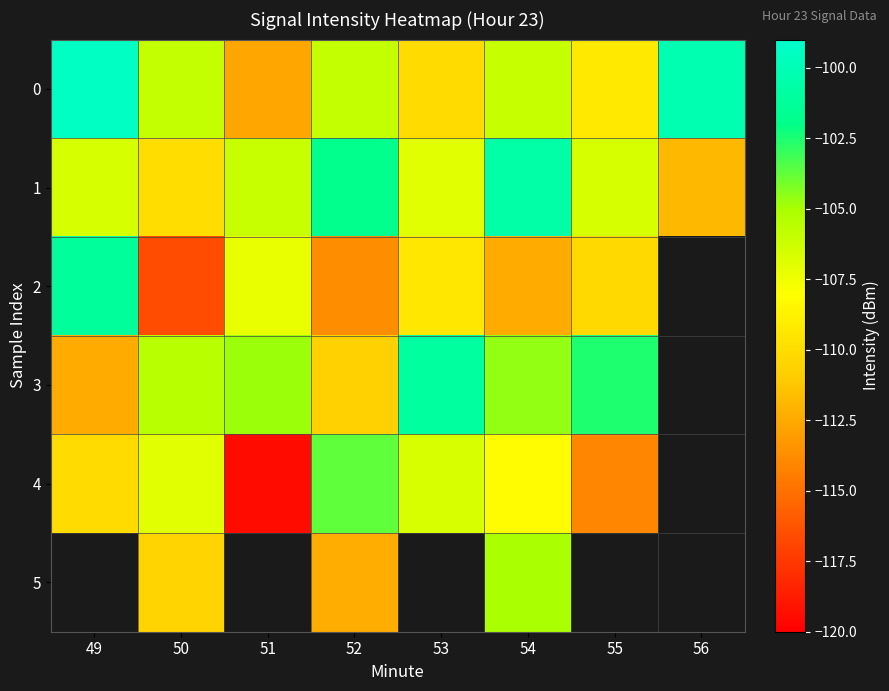

Which series has the widest spread of values?

4